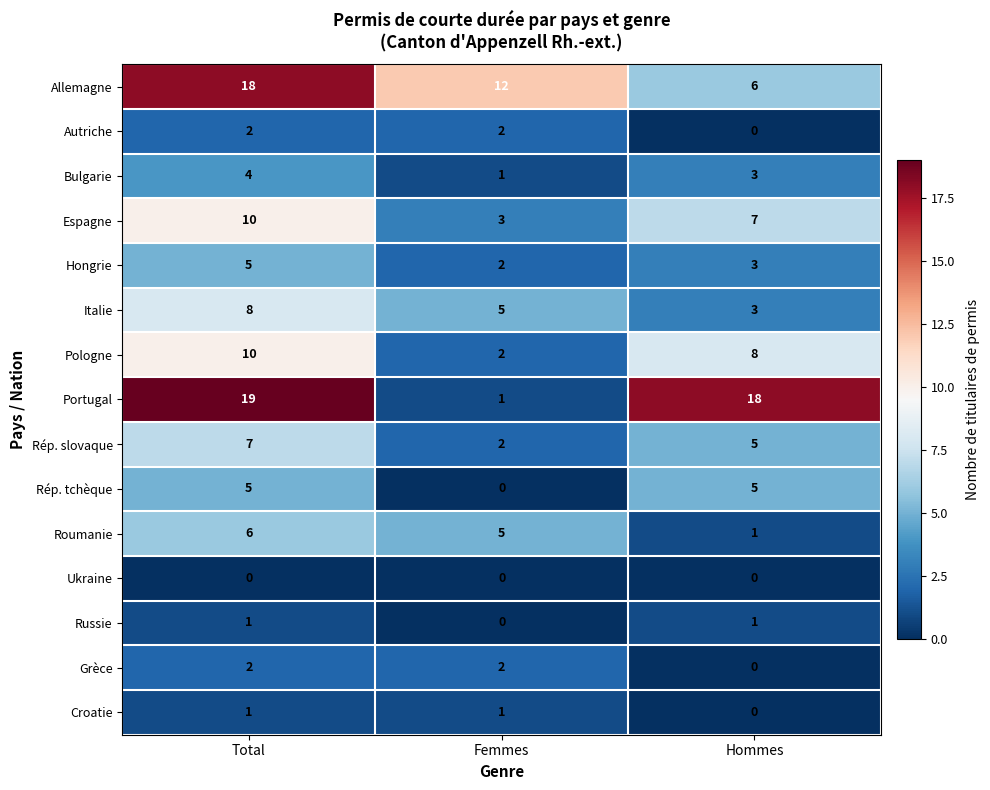

Between Total and Hommes, which series saw the biggest shift?

Allemagne